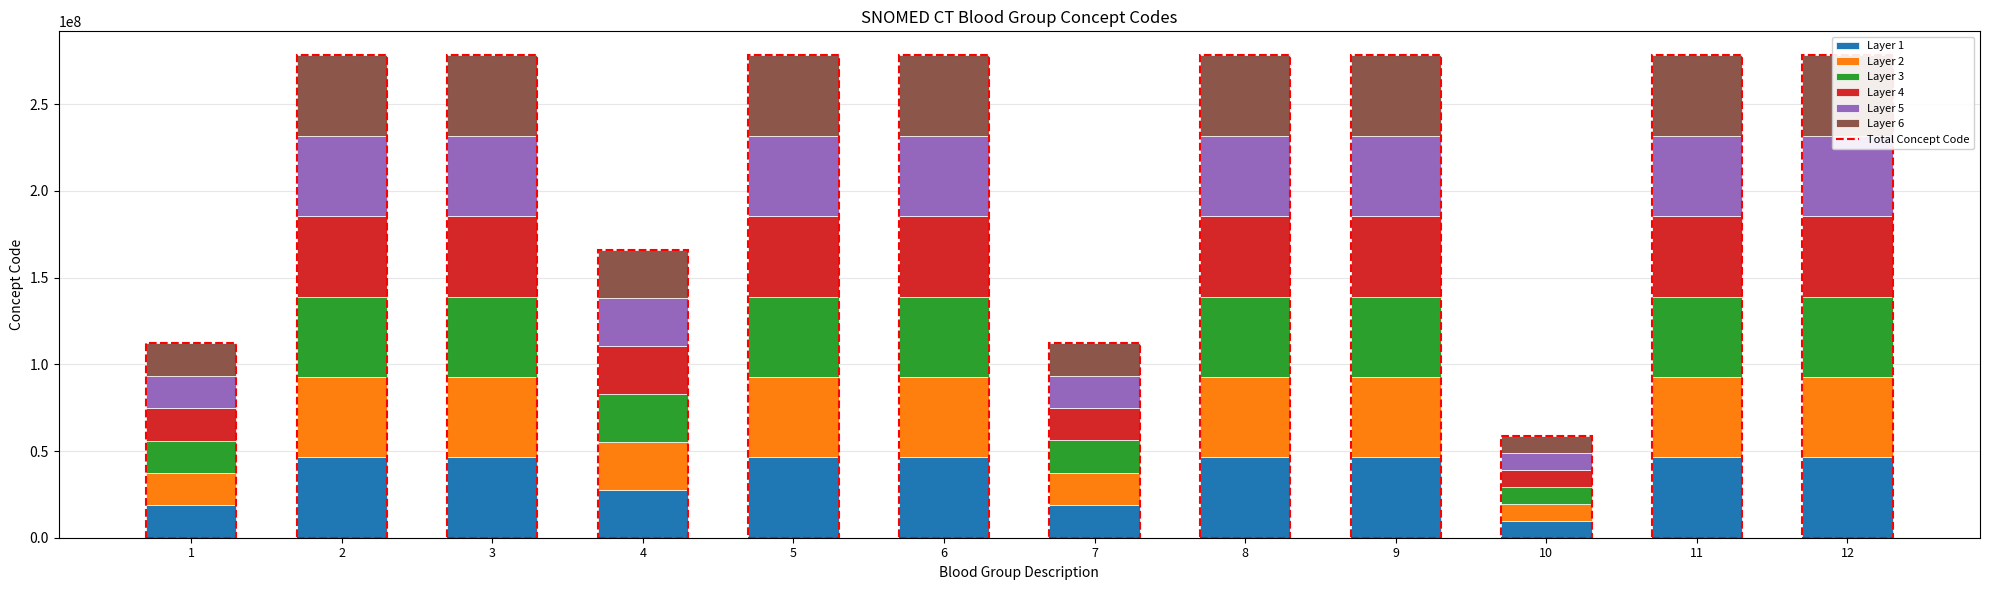

Where does the Layer 1 series first go above 46358167?

2